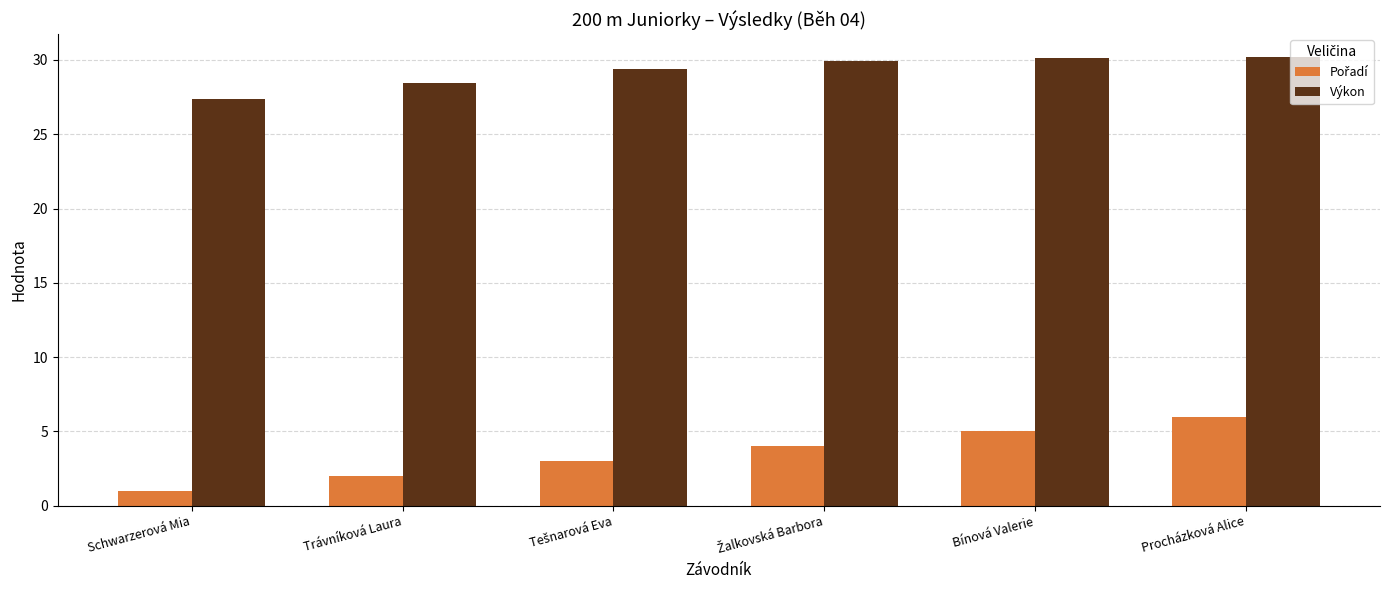

How many bars are there in each group?

2